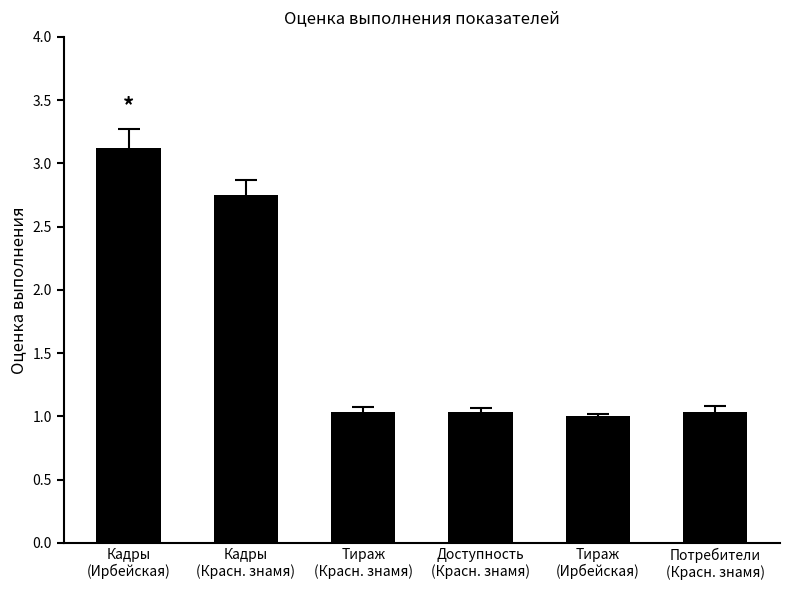

What is the sum of the values at Кадры
(Красн. знамя) and Потребители
(Красн. знамя)?

3.8